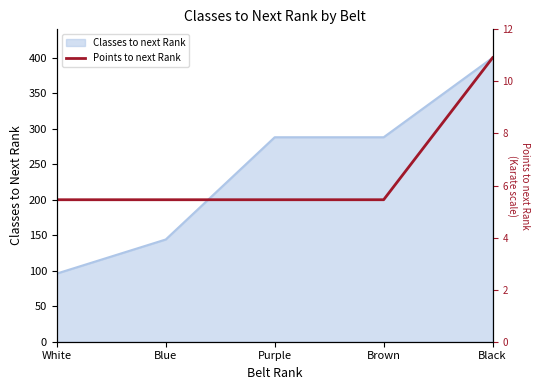

Does the chart have visible grid lines?

No